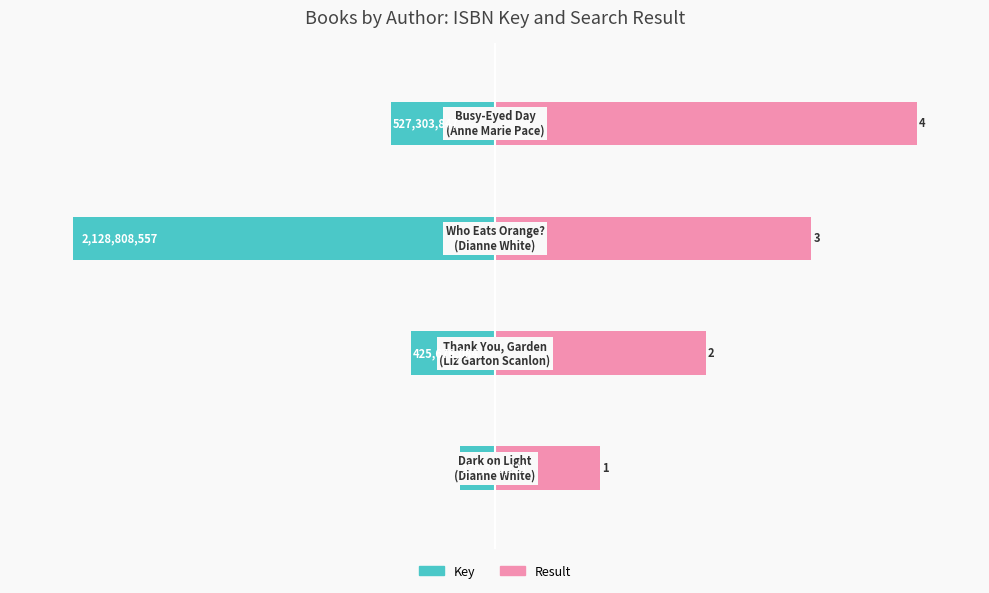

Are the bars horizontal?

Yes